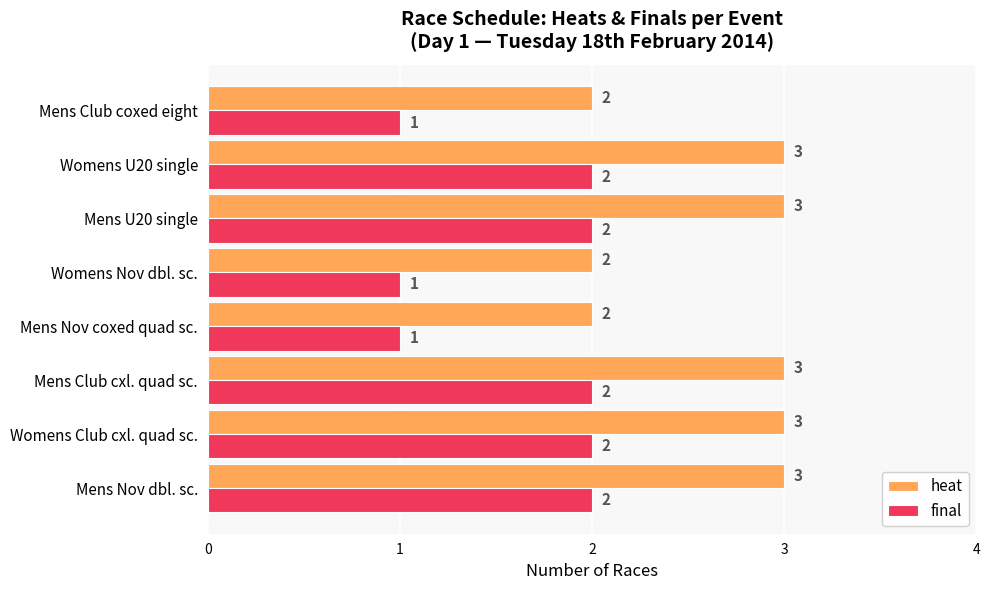

What is the sum of all heat values?

21